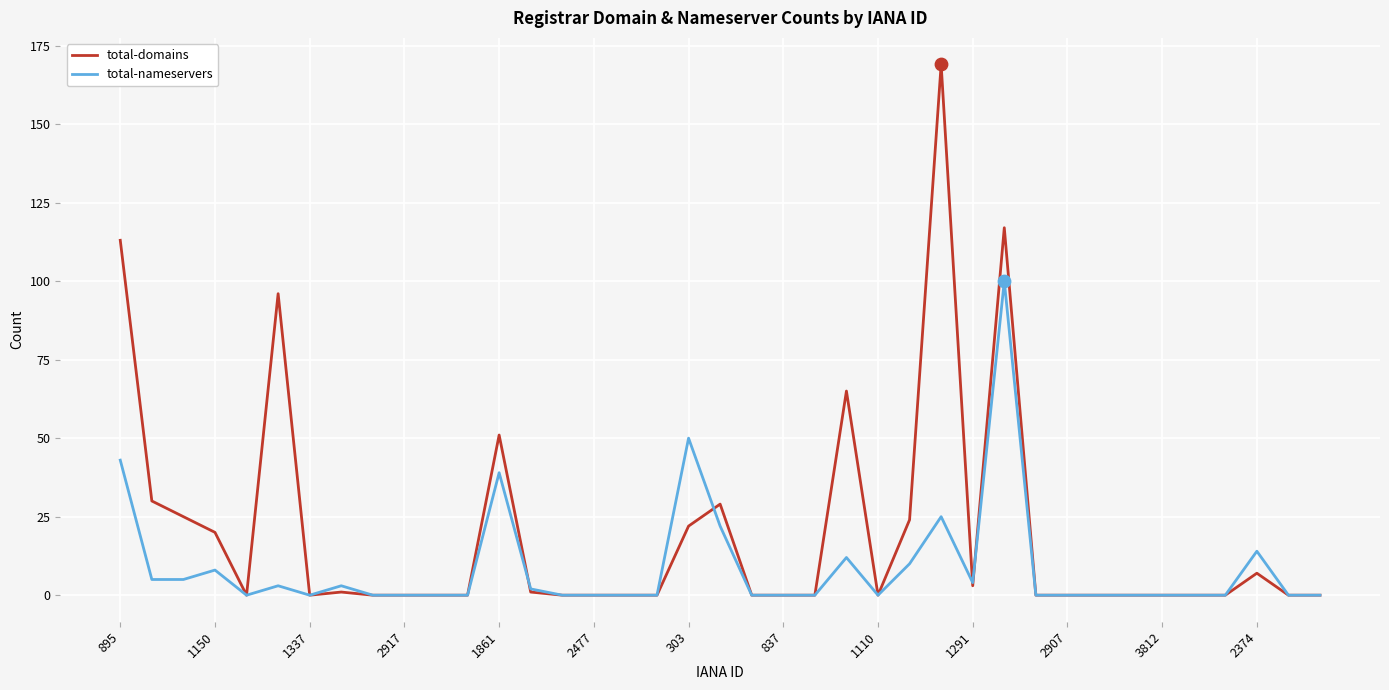

Which series has the largest total across all categories?

total-domains